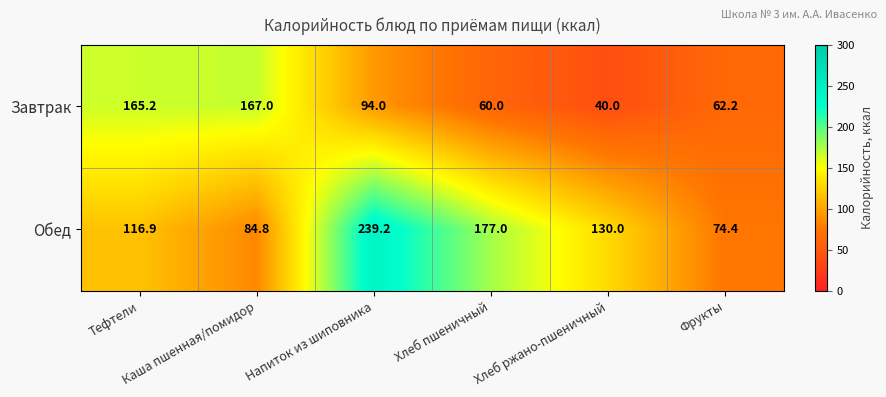

What is the difference between the highest and lowest values at Тефтели?

48.3